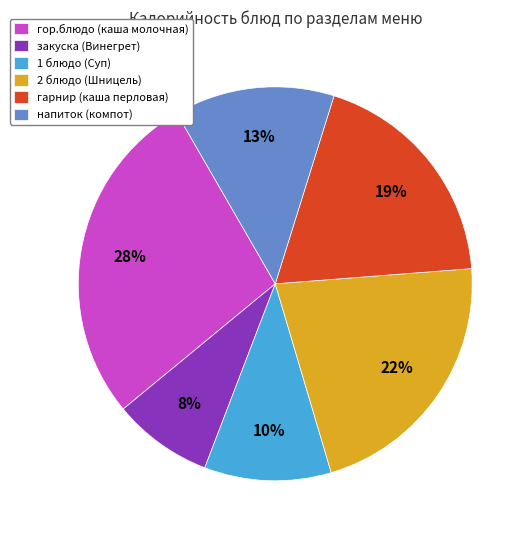

Is the sum of 1 блюдо (Суп) and напиток (компот) greater than half?

No